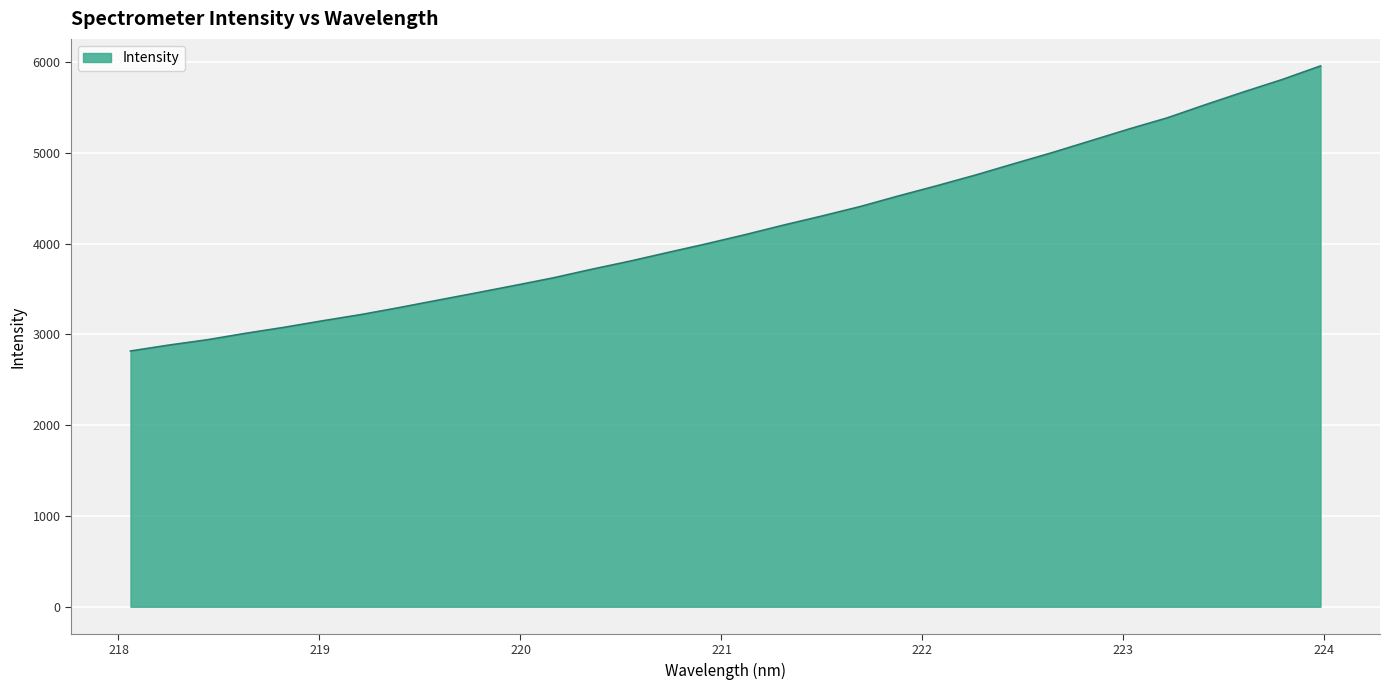

True or false: the data has more than 0 interior local peaks.

False